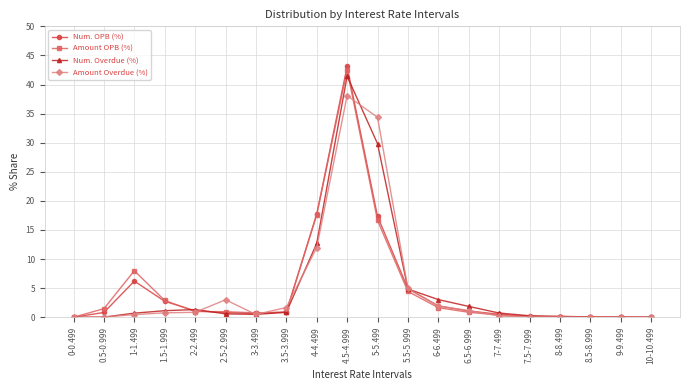

What is the value of the Amount Overdue (%) point at the 6th from the left?

3.0